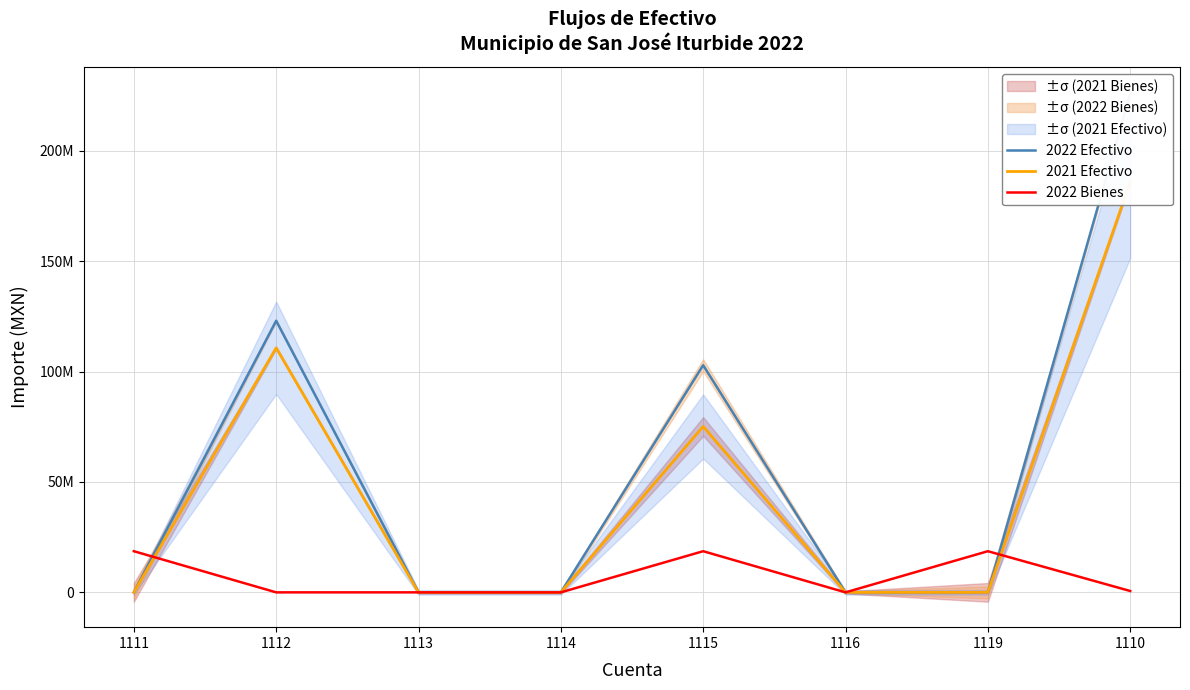

Is it true that 2022 Efectivo equals 115831549.4 at 1119?

False